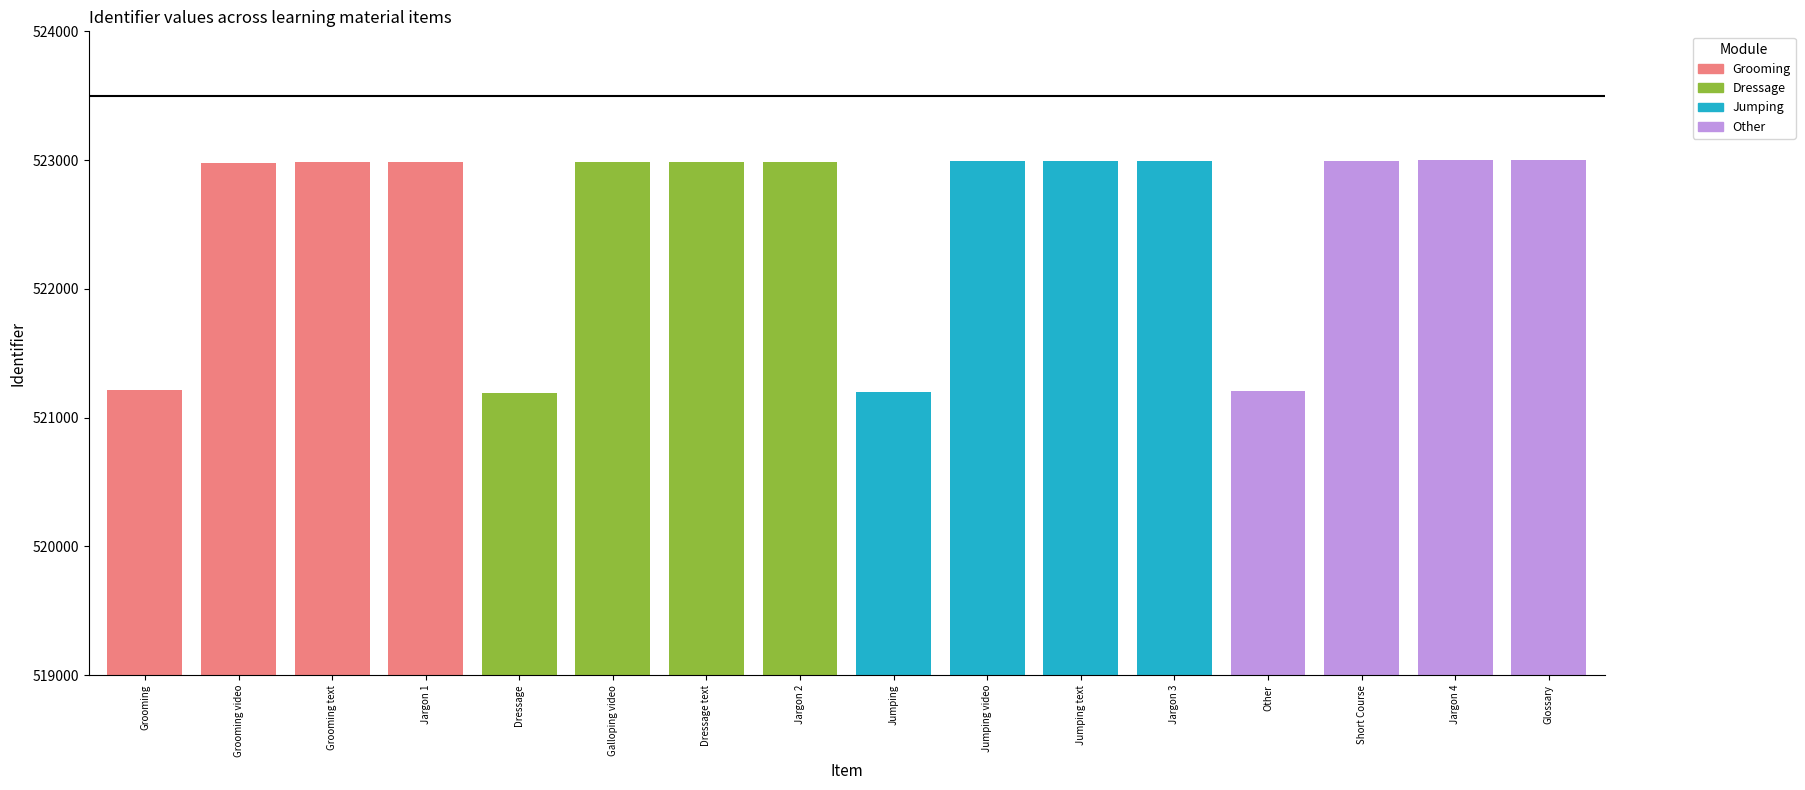

What is the difference between the maximum and second lowest values?

1799